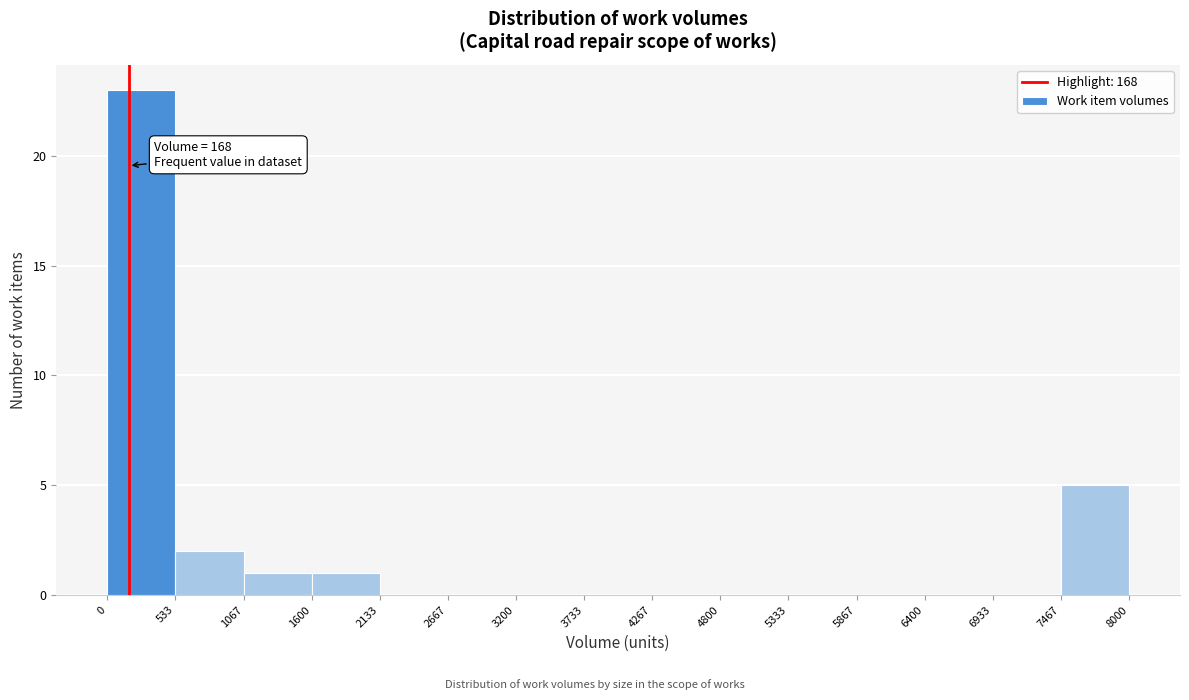

Over which range of the x-axis is the bar tallest?

0 to 533